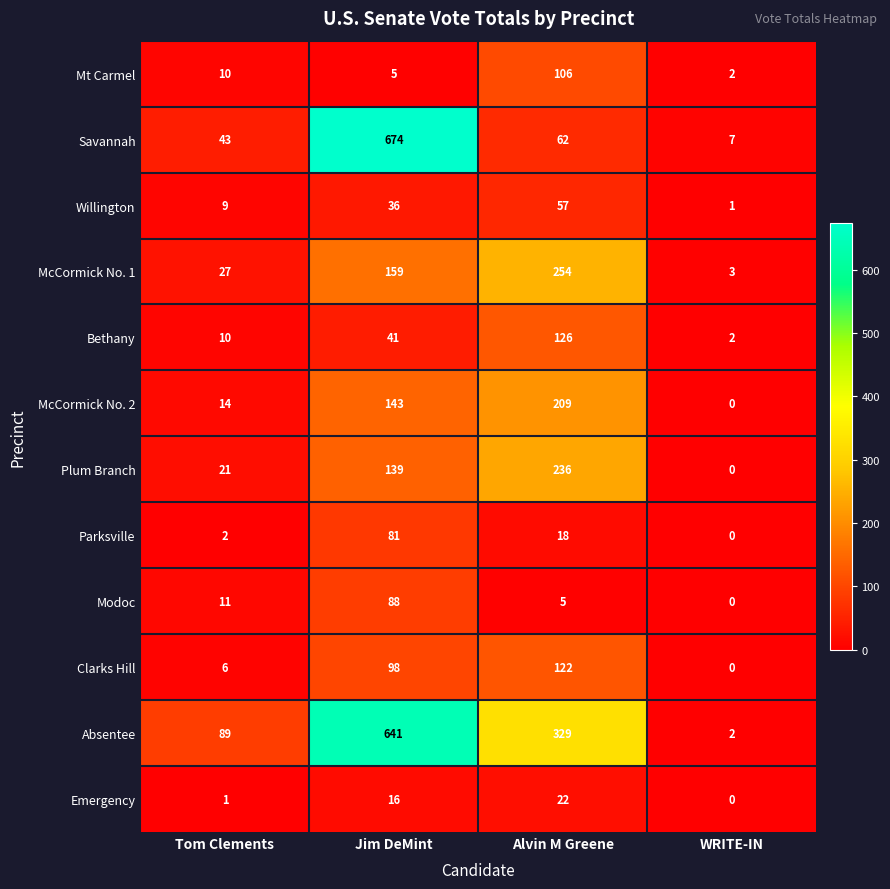

What is the spread (max minus min) of values at Alvin M Greene?

324